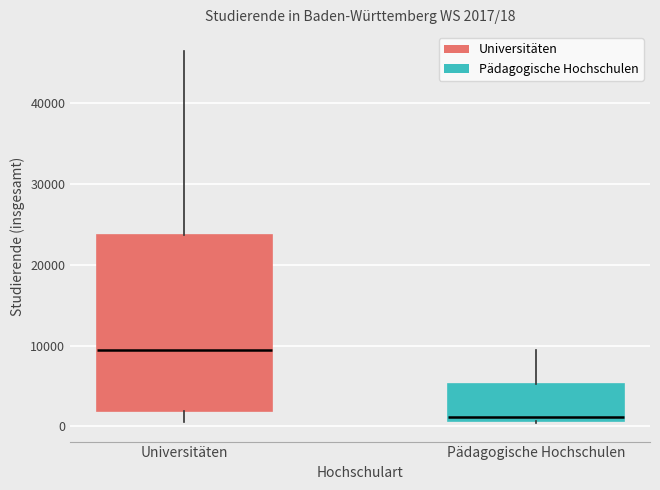

Which box has the highest median line?

Universitäten